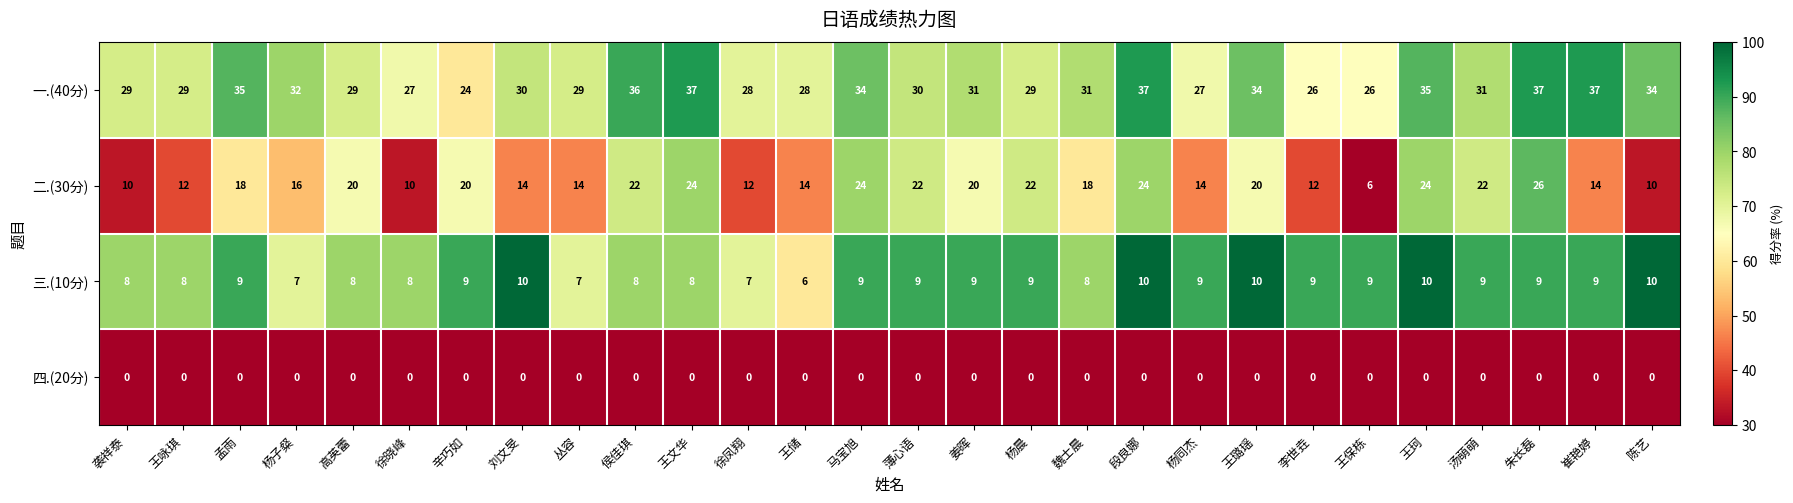

Count the number of categories in the chart.

28